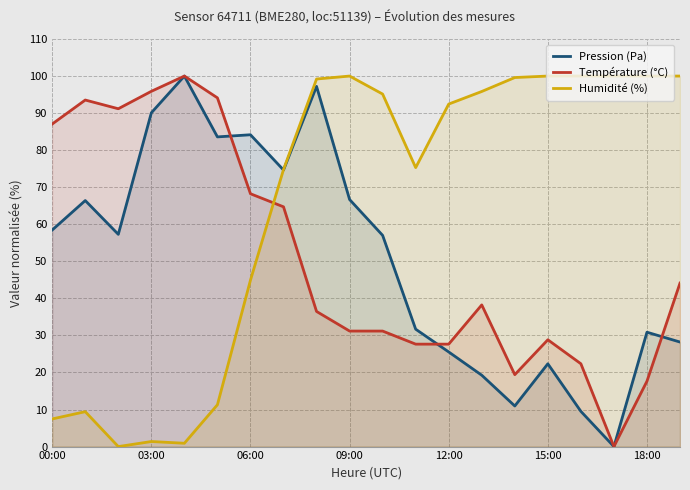

Is it true that Pression (Pa) equals 0.0 at 17?

True